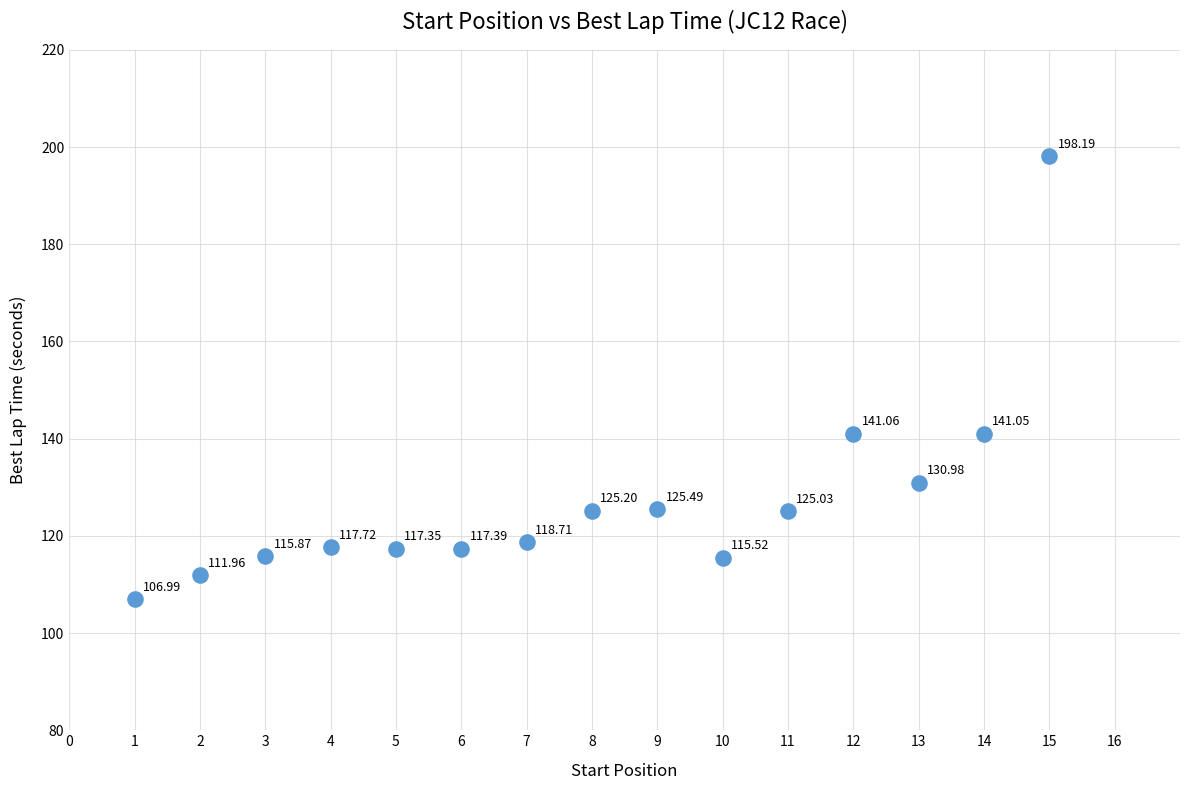

What is the range of X values (max minus min)?

14.0